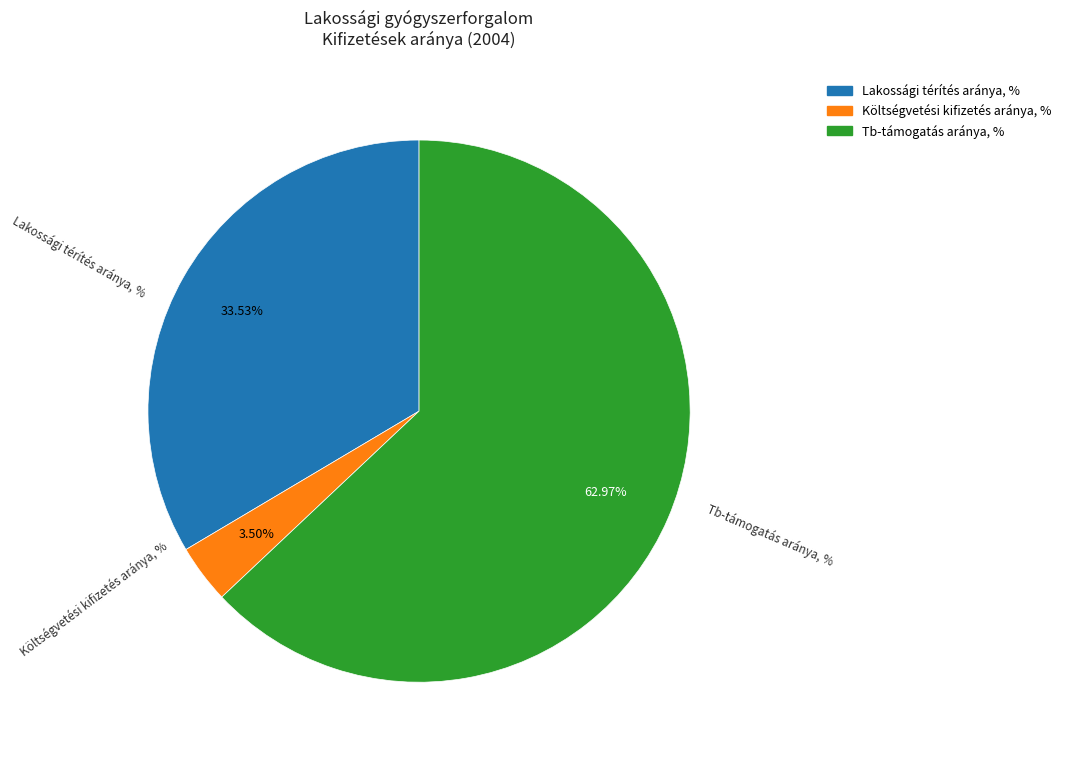

Does Tb-támogatás aránya, % account for over 50% of the chart?

Yes